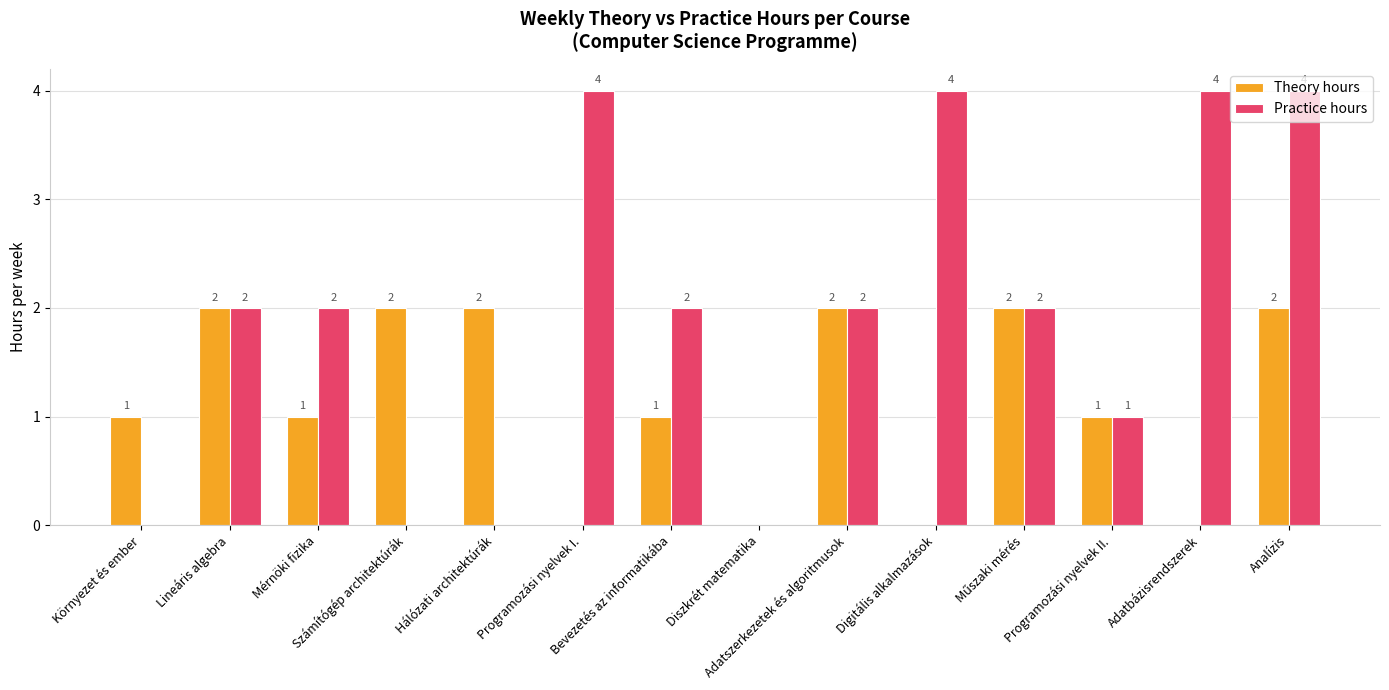

Are the bars grouped side by side (vs. stacked)?

Yes